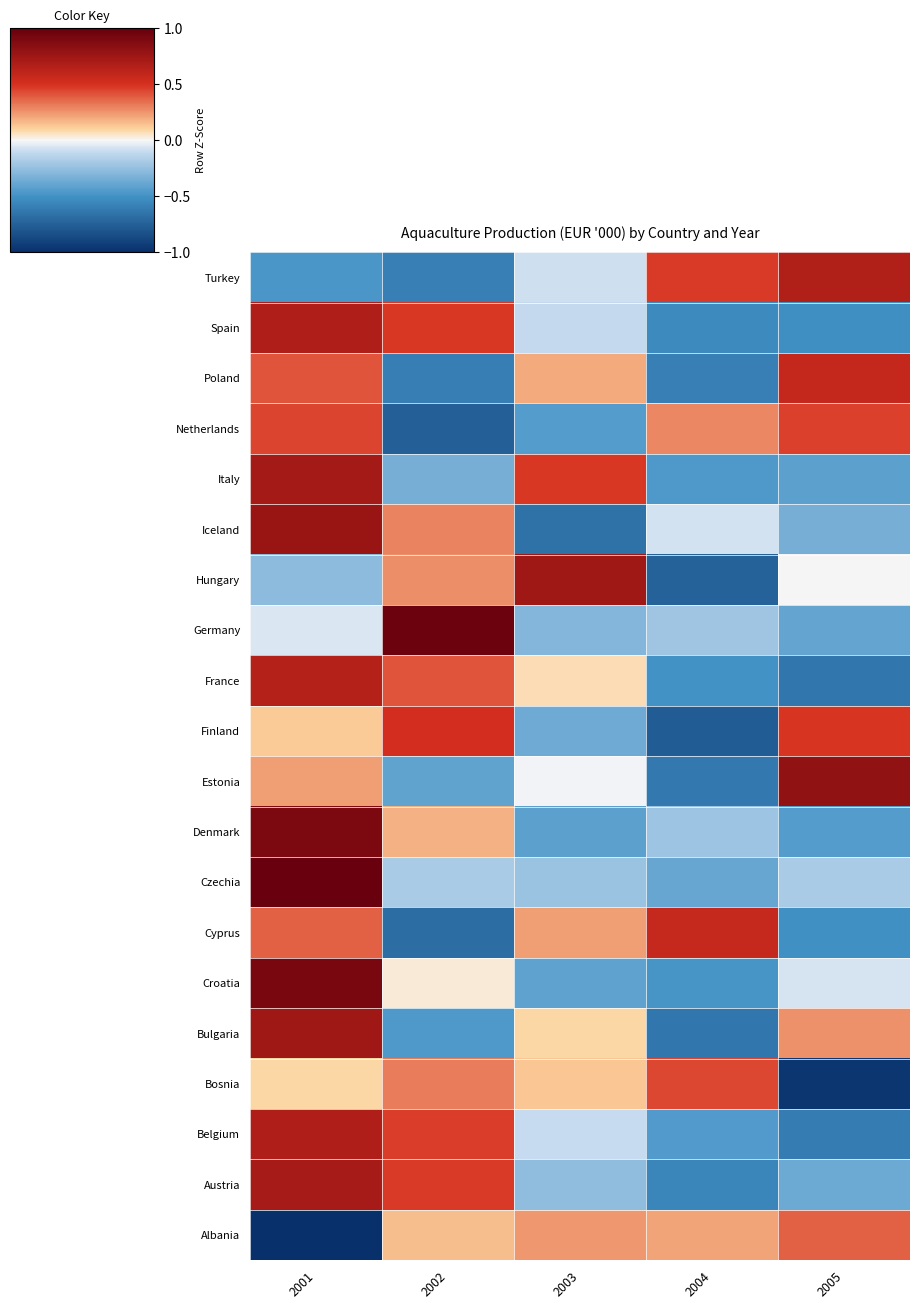

Rank the series at 2002 from highest to lowest value.

Germany, Finland, Spain, Austria, Belgium, France, Bosnia, Iceland, Hungary, Denmark, Albania, Croatia, Czechia, Italy, Estonia, Bulgaria, Turkey, Poland, Cyprus, Netherlands